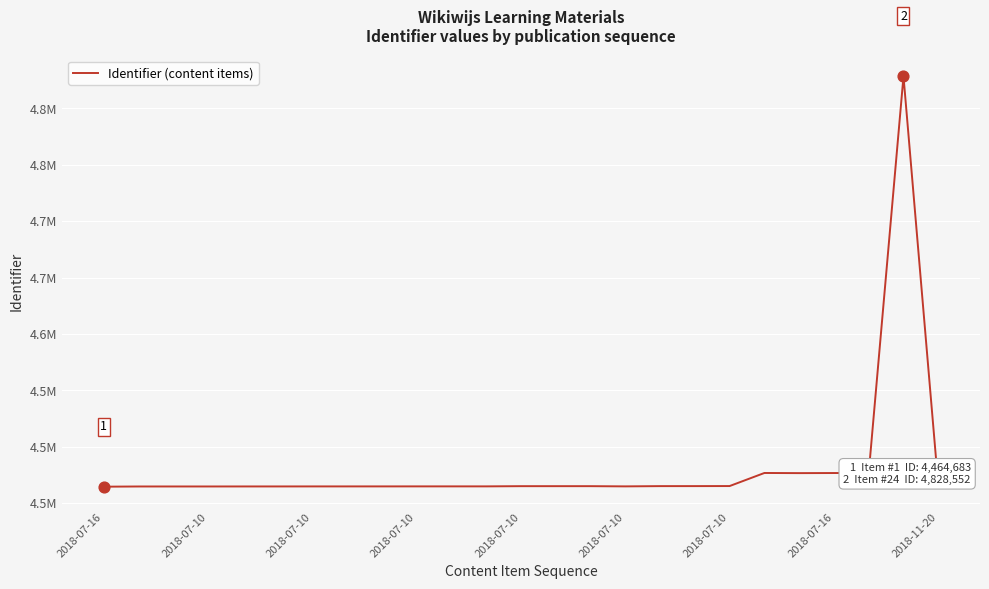

Is this an area chart (filled region under the line)?

No